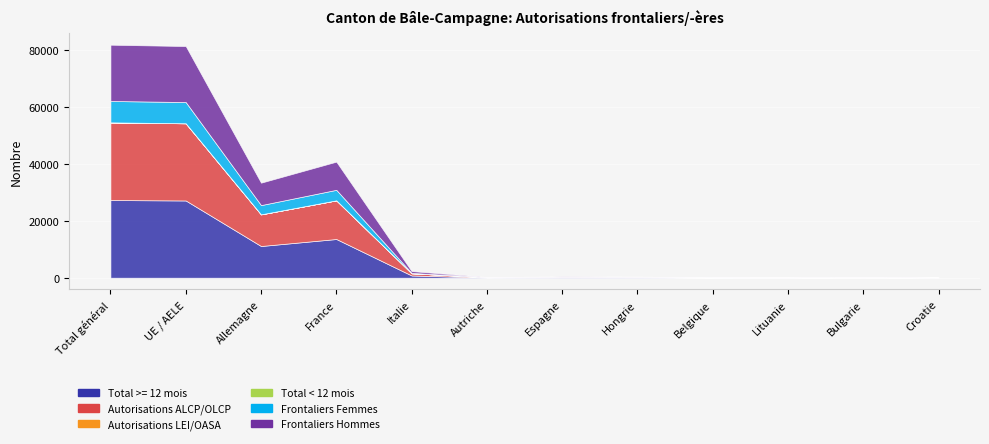

What is the spread (max minus min) of values at Lituanie?

24